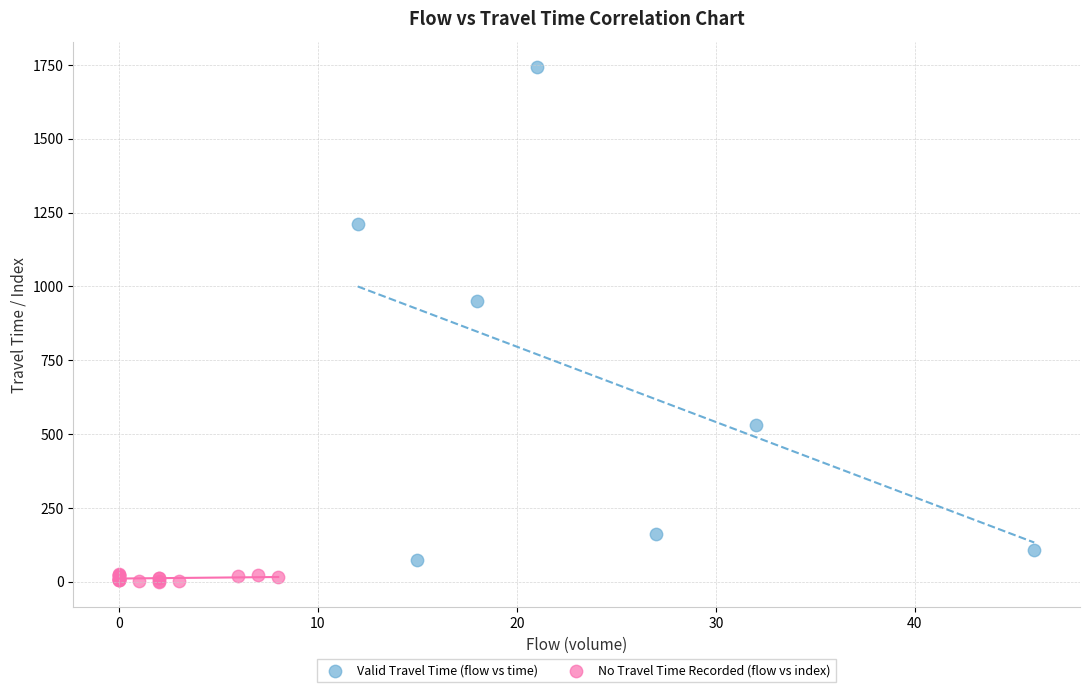

What are all the series names shown in the legend?

Valid Travel Time (flow vs time), No Travel Time Recorded (flow vs index)